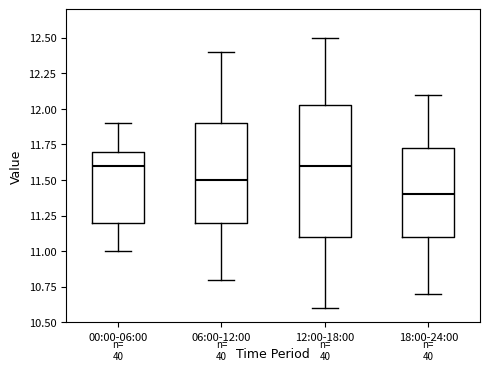

Where does the upper whisker of the box for 12:00-18:00 end on the y-axis? The values are not printed on the chart, so give them approximately, as read against the axis.

12.50